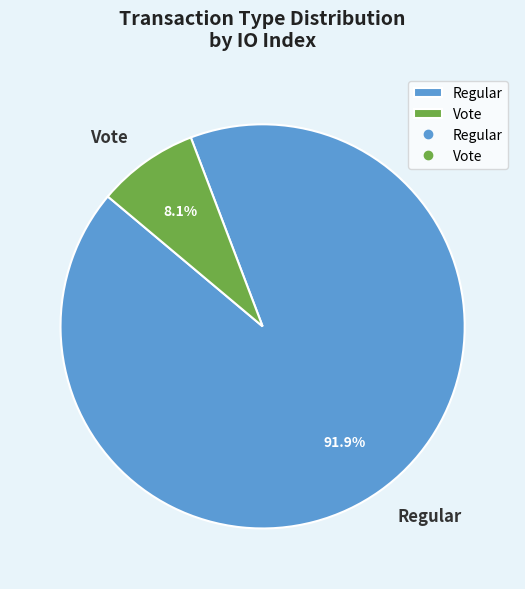

How many segments does this pie chart have?

2